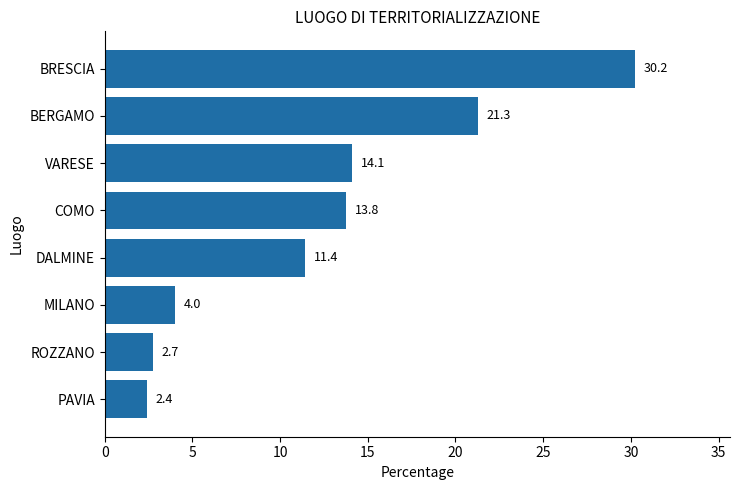

What is the difference between the maximum and minimum values?

27.8